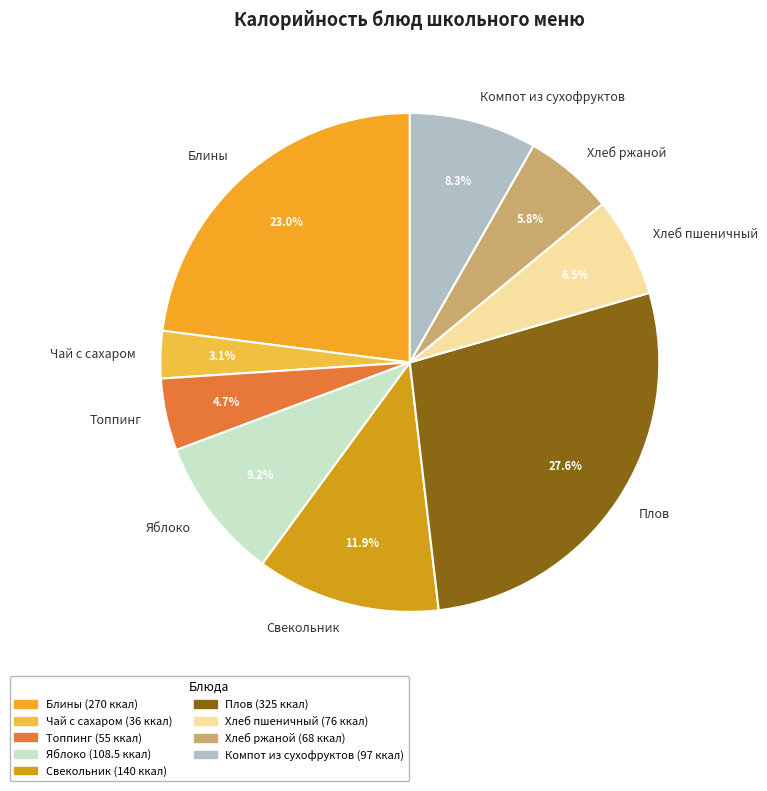

Does Свекольник represent more than half of the total?

No